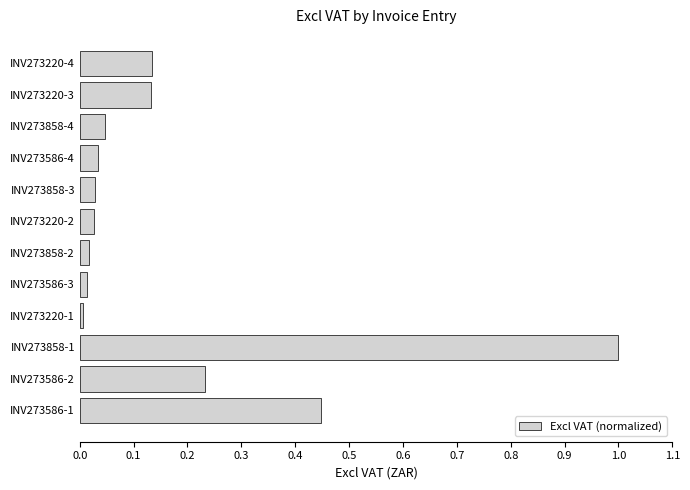

Is it true that the value at INV273858-2 is 0.0?

True